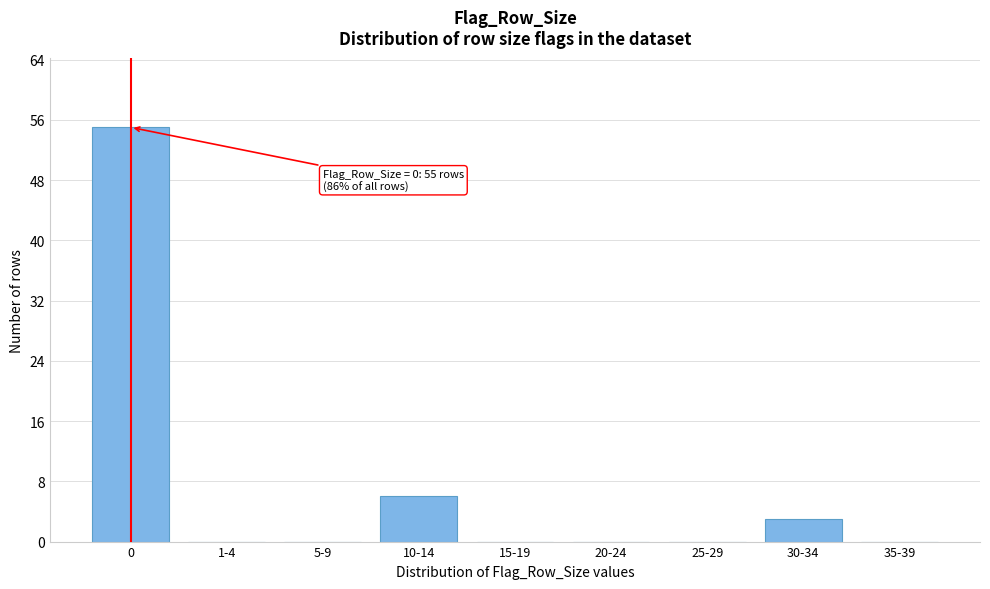

Reading right to left, extract all data points from this chart.

35-39=0	30-34=3	25-29=0	20-24=0	15-19=0	10-14=6	5-9=0	1-4=0	0=55